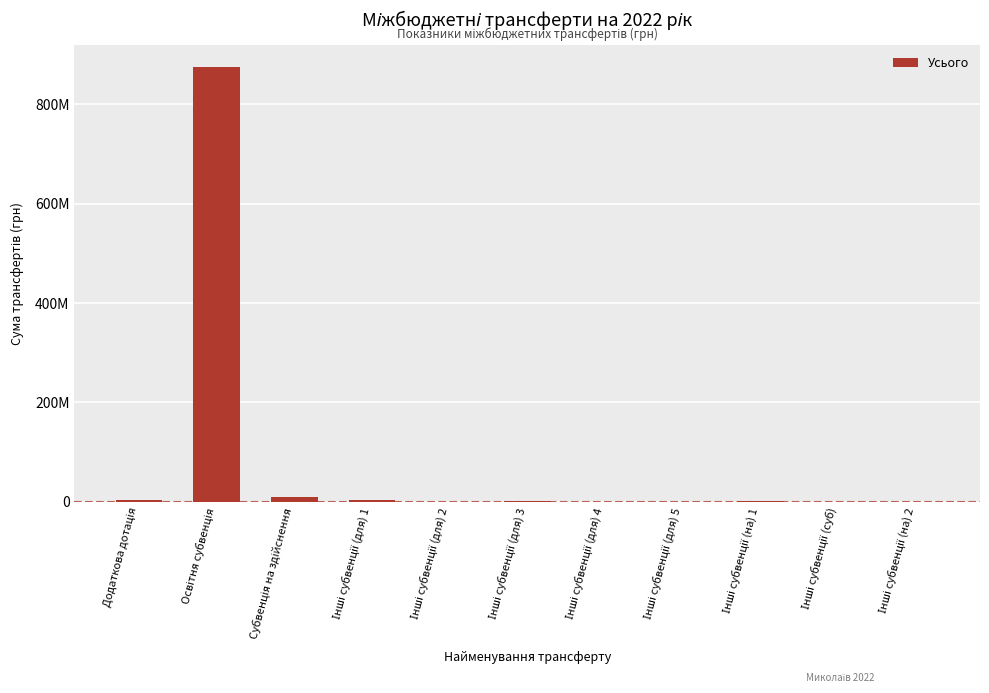

Which has a higher value, Інші субвенції (для) 5 or Інші субвенції (на) 1?

Інші субвенції (на) 1